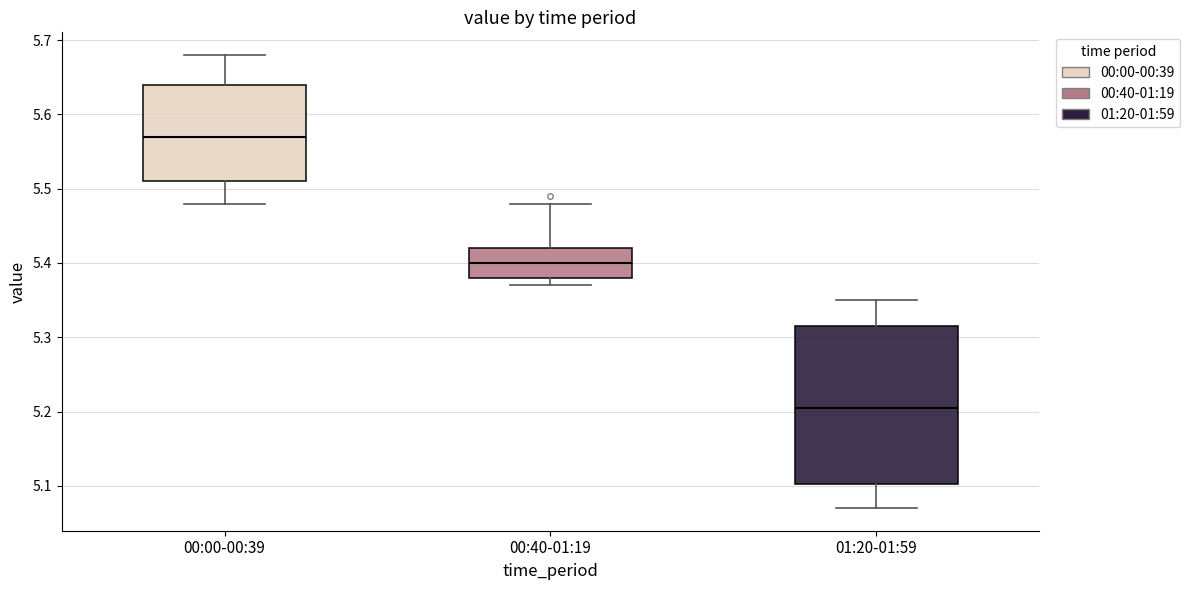

Which box has the lowest median line?

01:20-01:59